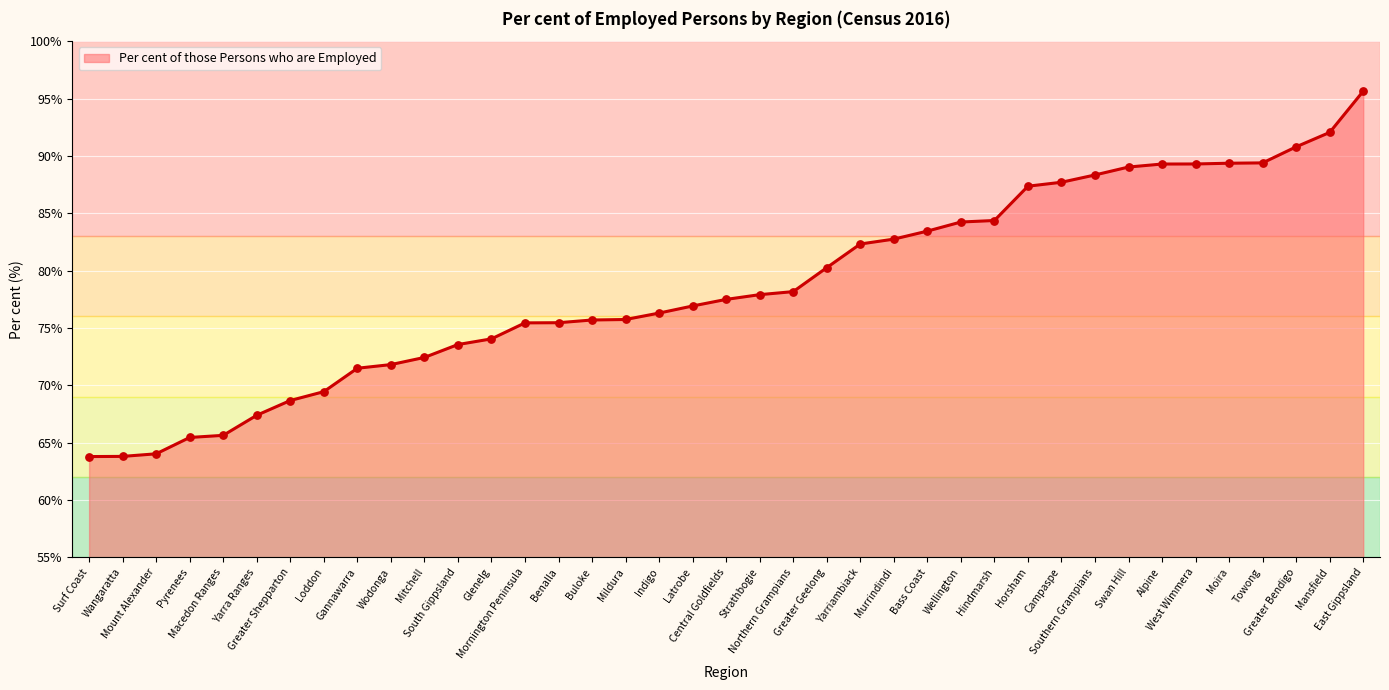

Between Murrindindi and Mildura, which is larger?

Murrindindi